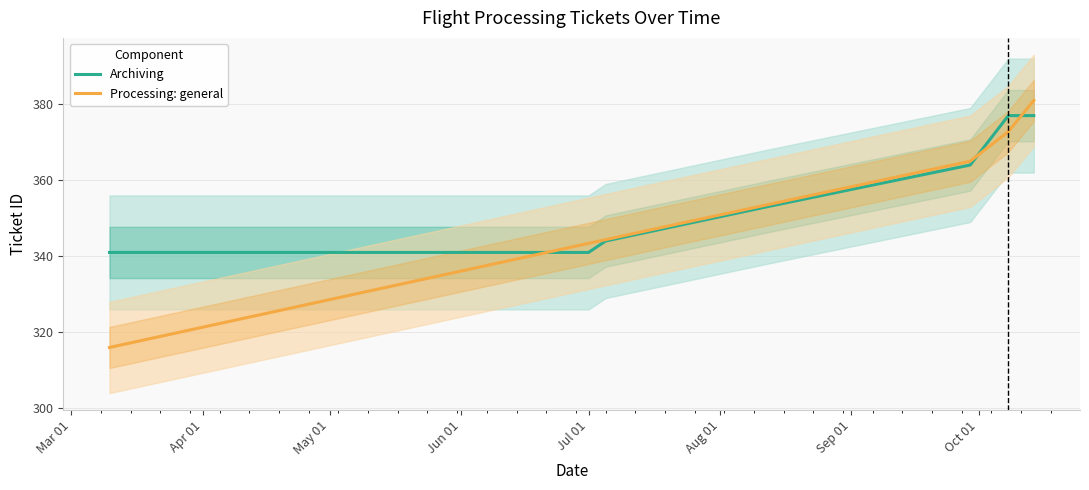

What is the highest value of the Processing: general series?

381.0